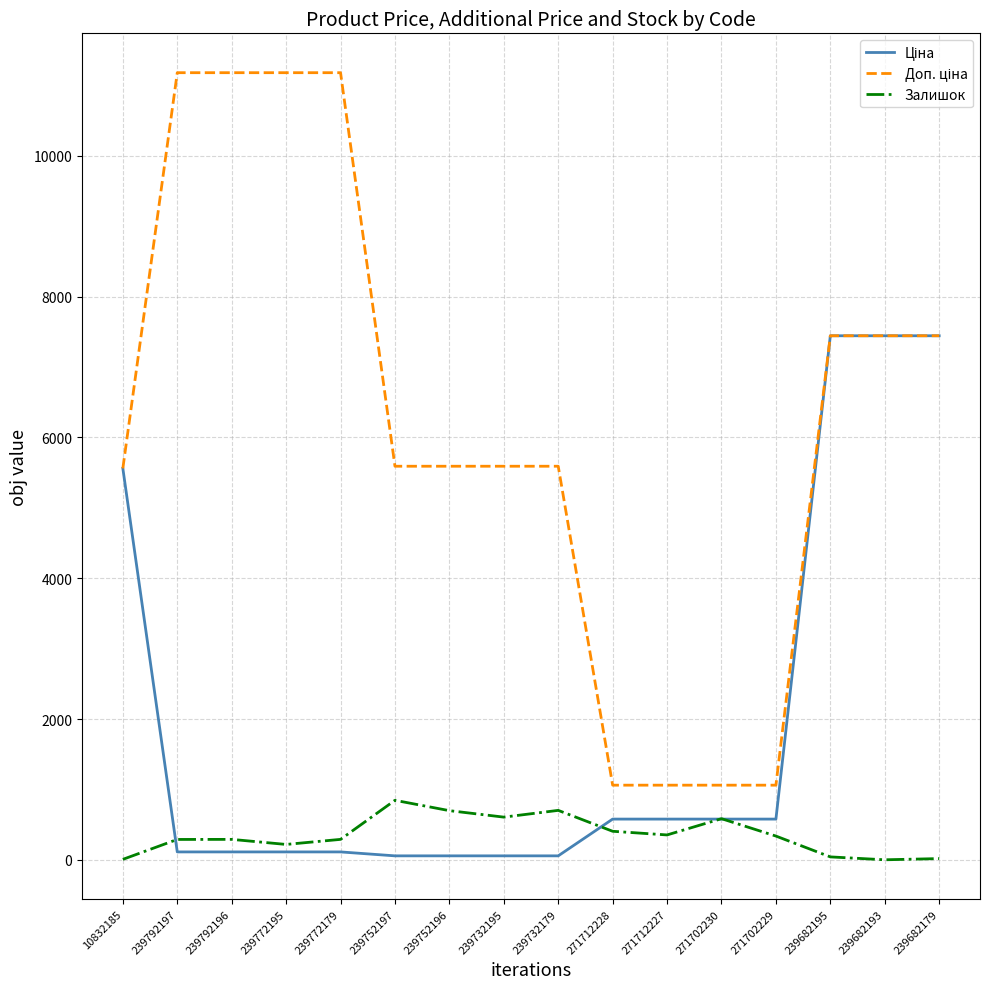

What is the maximum value shown in the chart?

11182.0